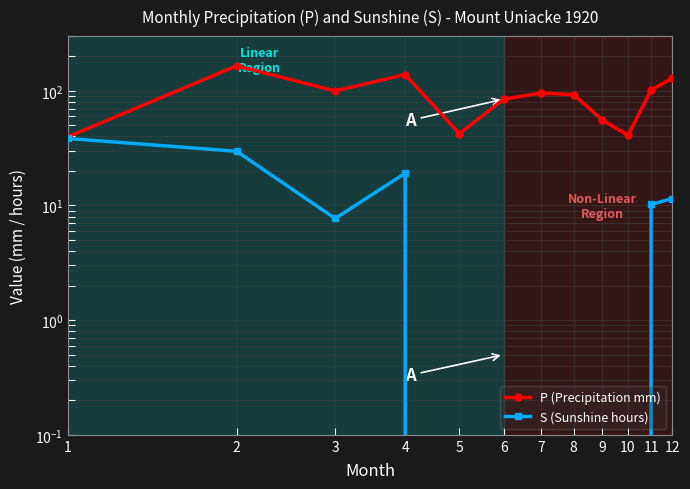

True or false: S (Sunshine hours) has a value of 0.0 at 6.

True